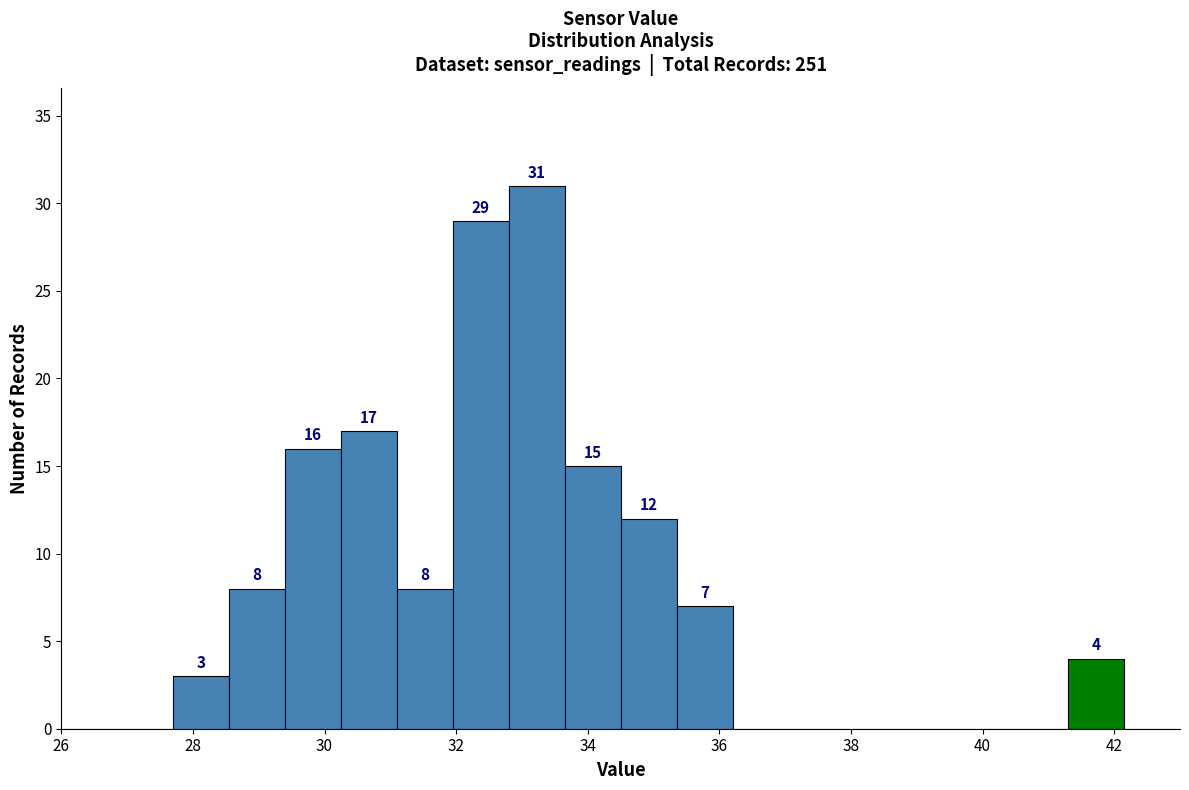

Which range on the x-axis has the tallest bar?

32.80 to 33.65